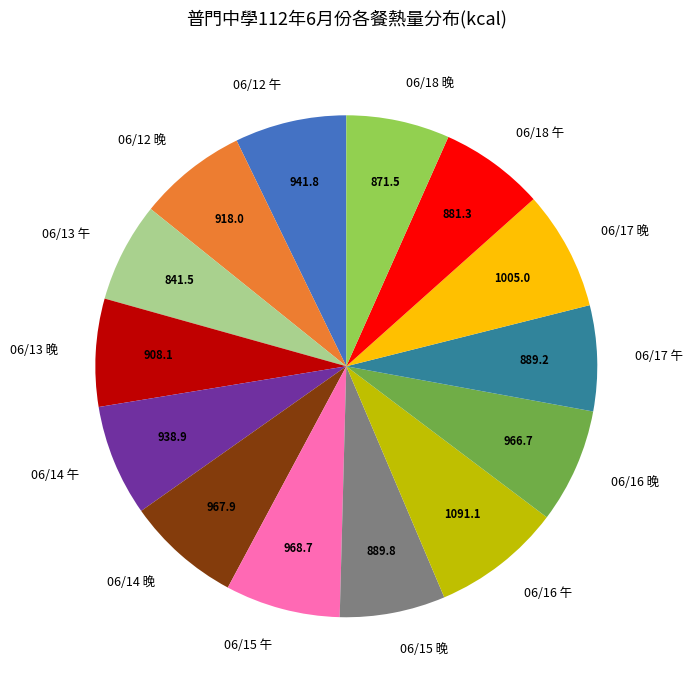

Is it true that 06/17 晚 is 8% of the pie?

True